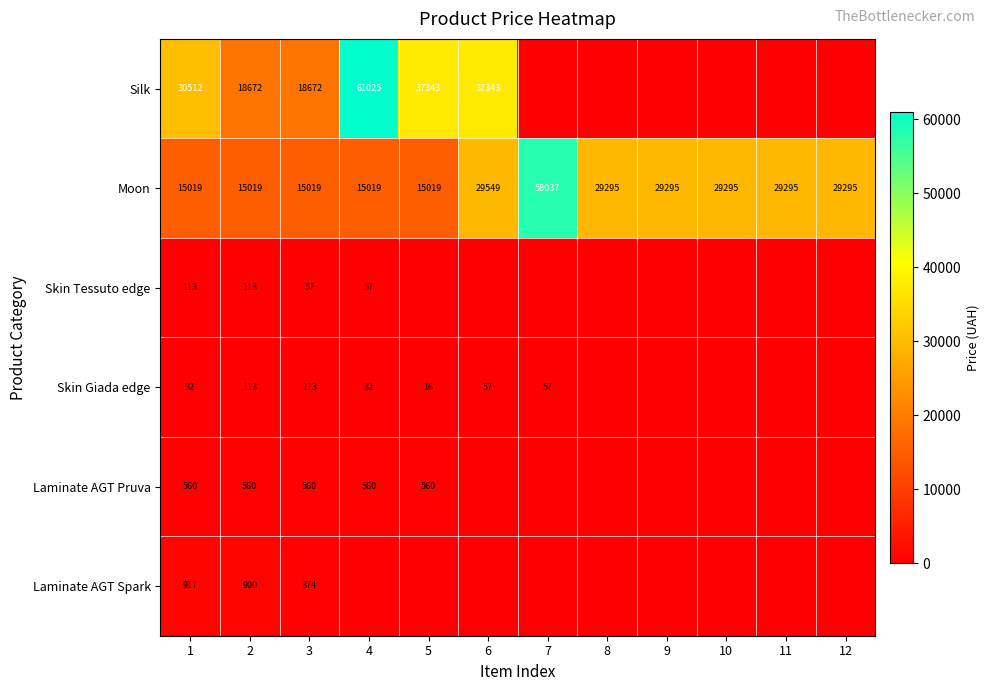

How many data points does each series have?

12